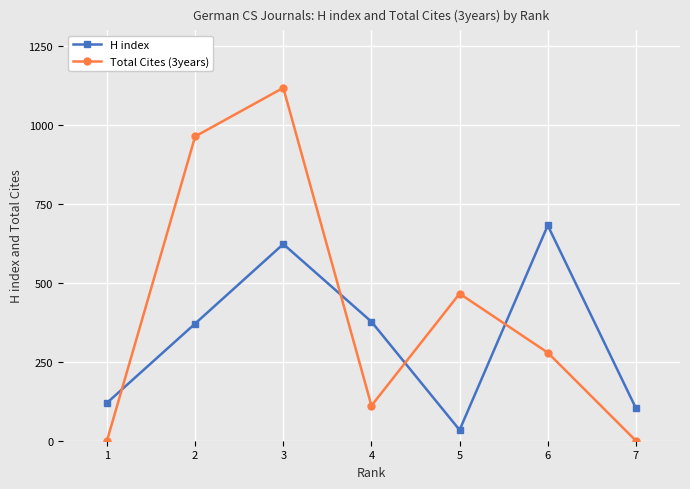

What is the difference between the maximum and minimum values in the H index series?

648